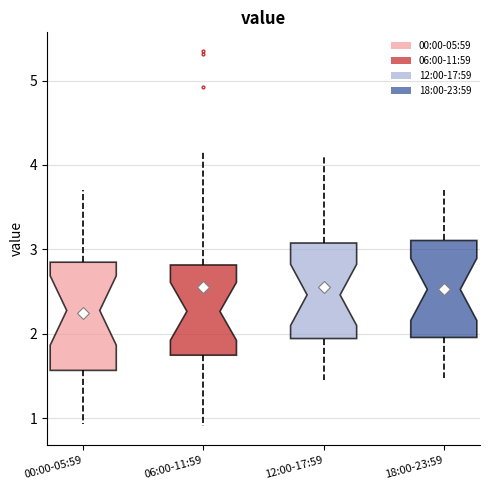

Reading left to right, read every box against the y-axis: the position of its median line, the range the box covers, and the ends of its whiskers. The values are not printed on the chart, so give them approximately, as read against the axis.

00:00-05:59: median 2.3, box 1.6 to 2.8, whiskers 0.9 to 3.7
06:00-11:59: median 2.3, box 1.7 to 2.8, whiskers 0.9 to 4.2
12:00-17:59: median 2.5, box 1.9 to 3.1, whiskers 1.5 to 4.1
18:00-23:59: median 2.5, box 2.0 to 3.1, whiskers 1.5 to 3.7